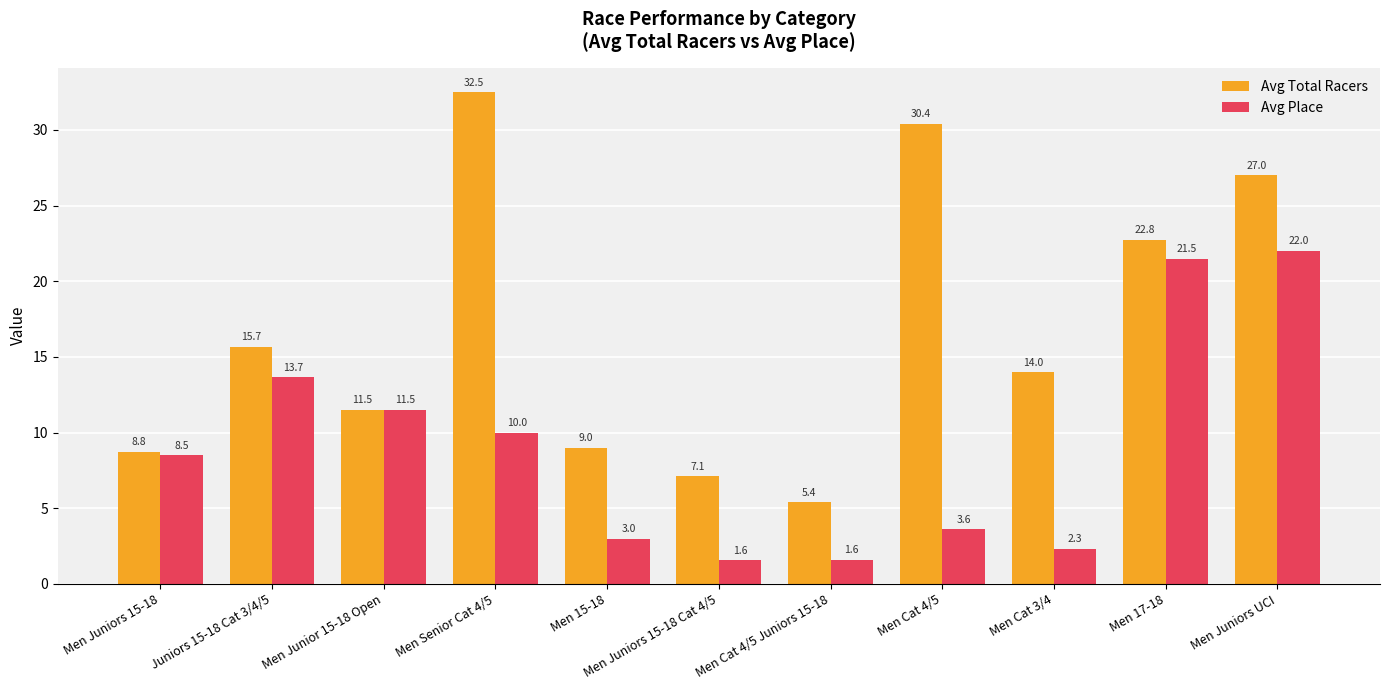

True or false: Avg Total Racers has a value of 32.5 at Men Senior Cat 4/5.

True